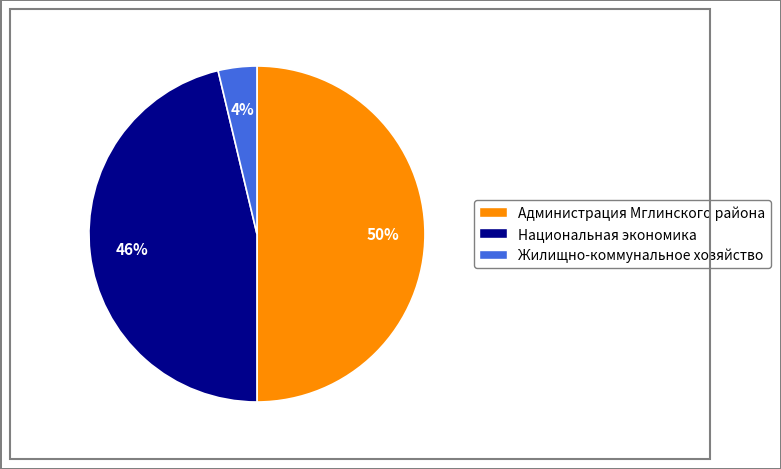

Do Национальная экономика and Администрация Мглинского района together represent more than half of the pie?

Yes